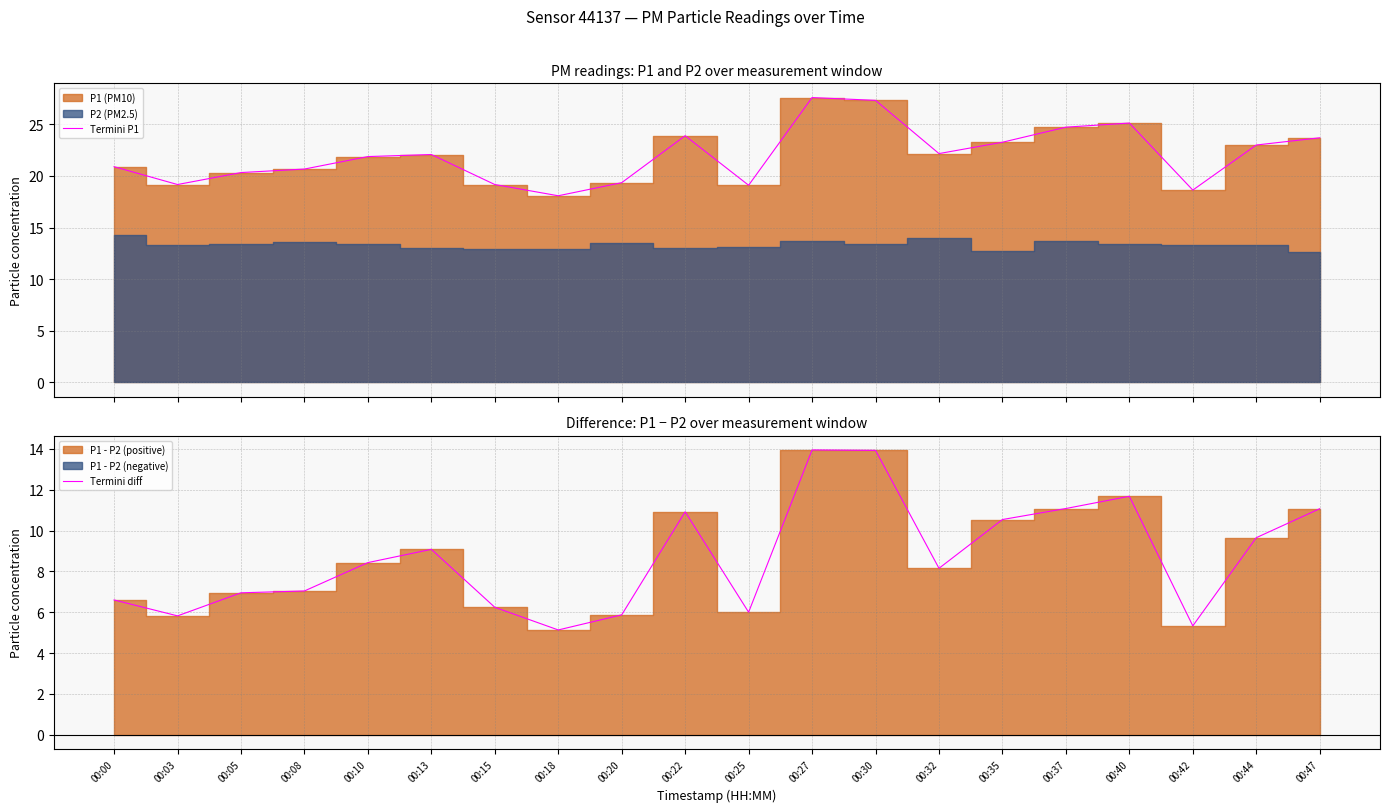

Is the value of Termini diff at 00:42 greater than the value of Termini P1 at 00:44?

No